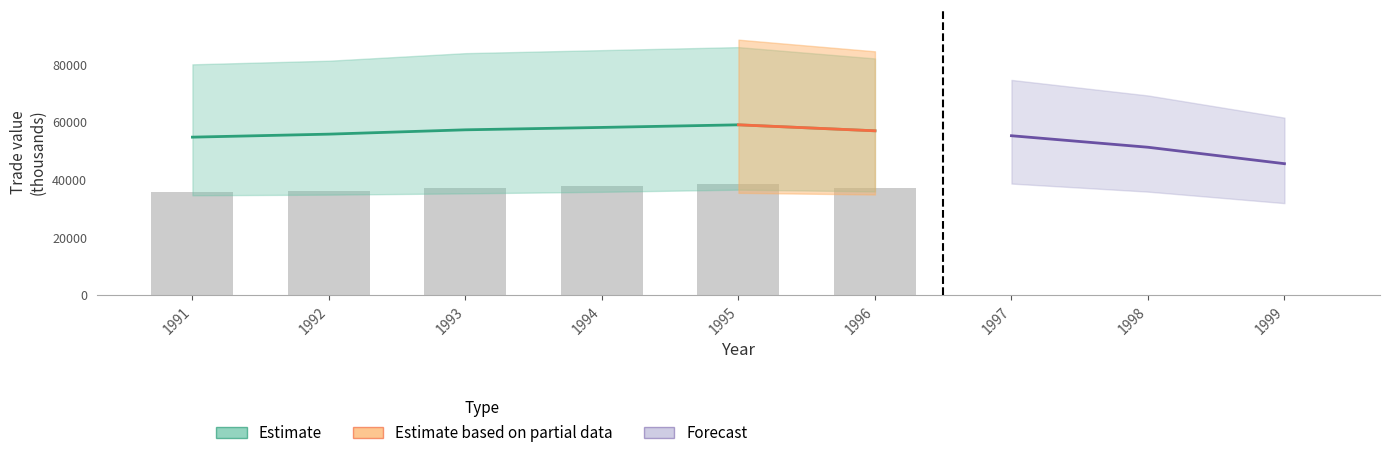

What is the total value across all series at 1993?

344429